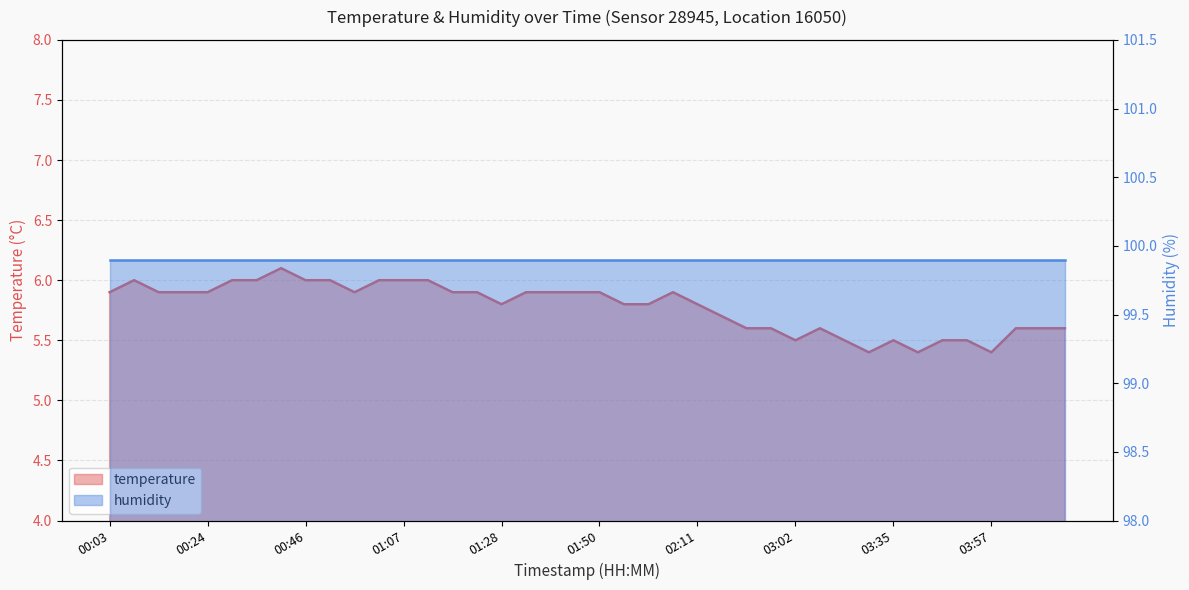

What position from the left is 01:55?

22